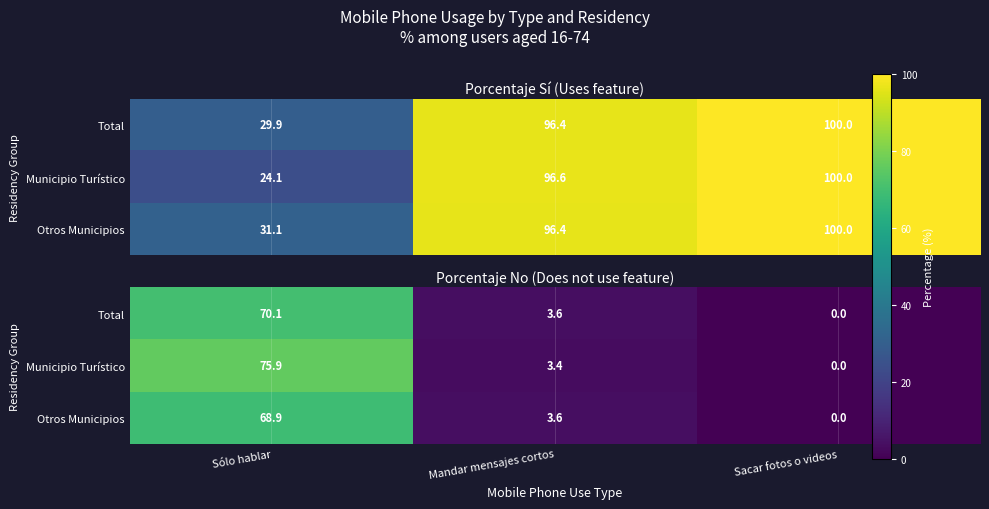

How many positive values does the Otros Municipios series have?

2